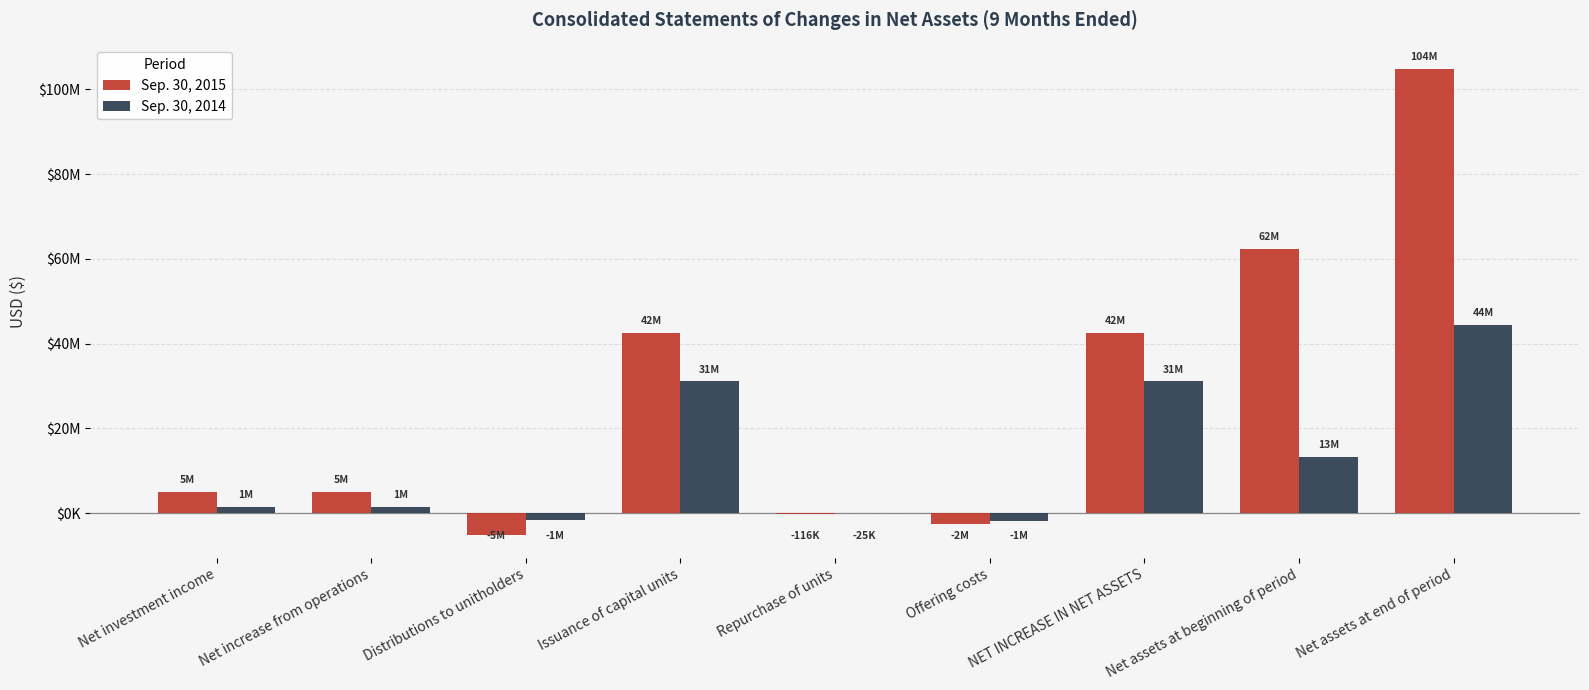

What are all the series names shown in the legend?

Sep. 30, 2015, Sep. 30, 2014